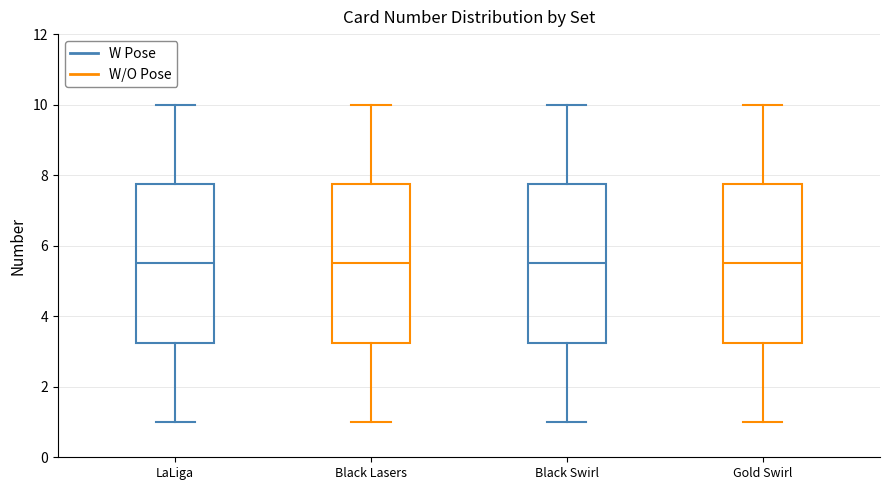

Where does the median line of the box for Gold Swirl sit on the y-axis? The values are not printed on the chart, so give them approximately, as read against the axis.

5.6